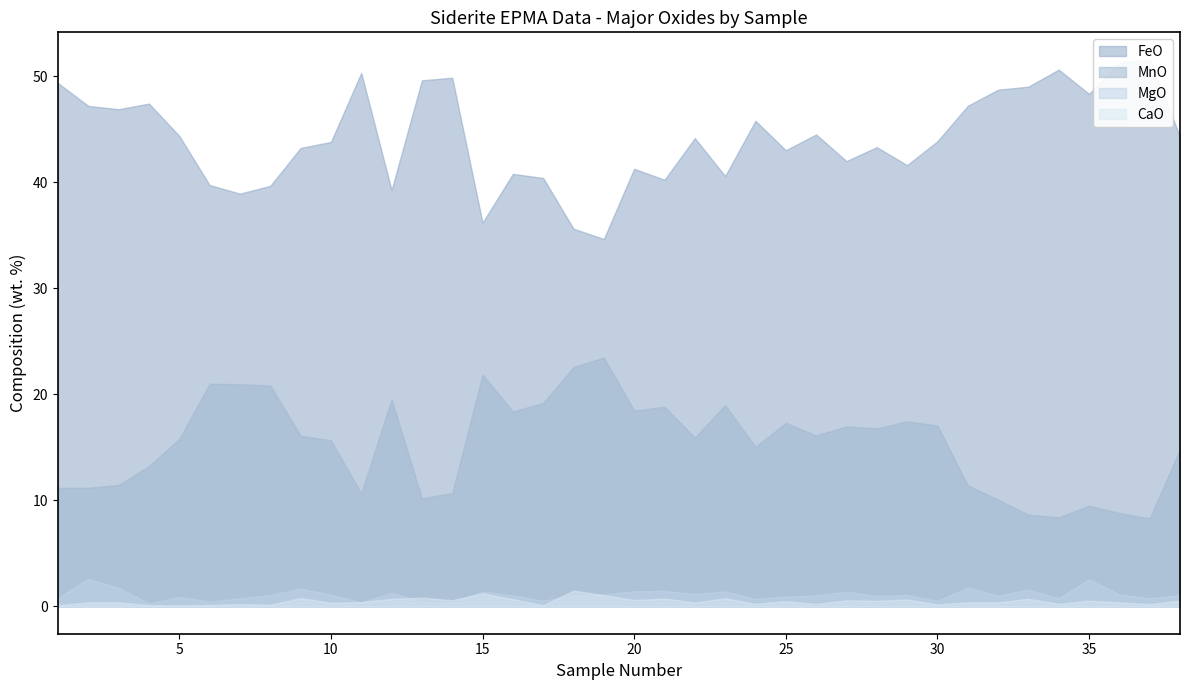

At how many categories does at least one series exceed 47?

13